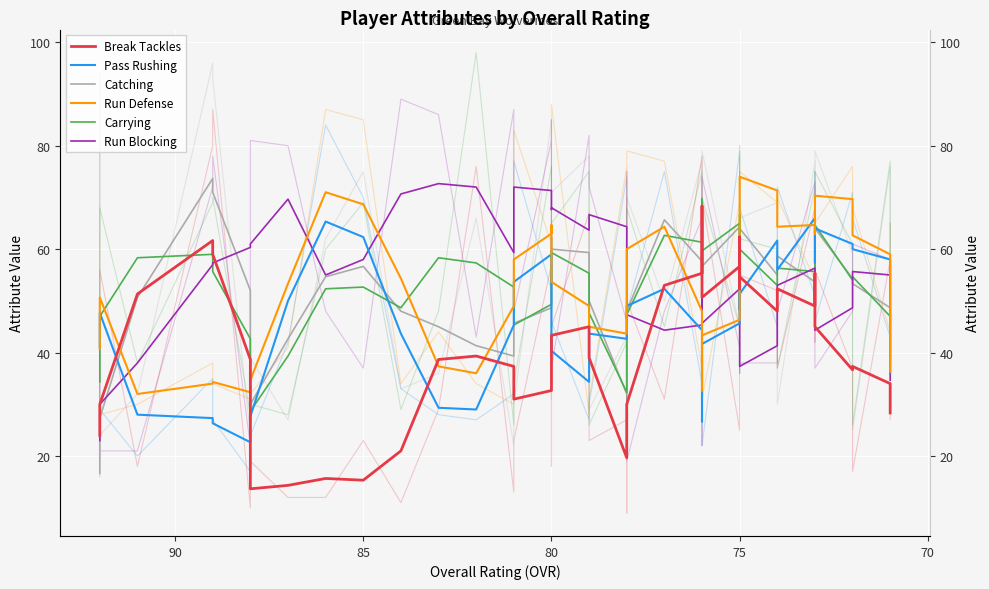

What is the difference between the second highest and minimum values in the Break Tackles series?

48.7